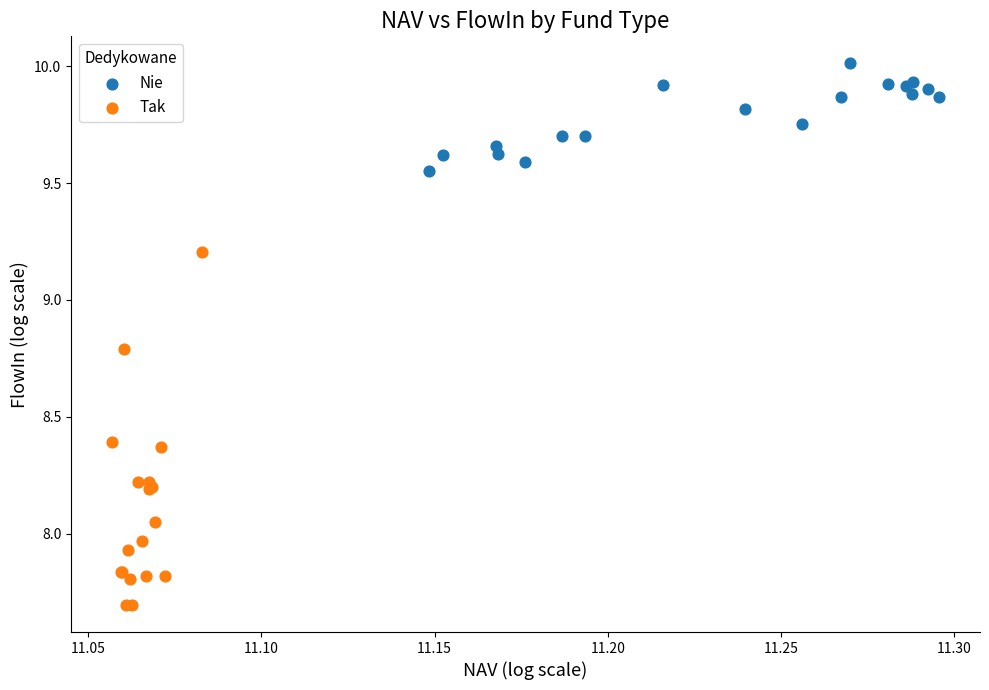

What are all the series names shown in the legend?

Nie, Tak